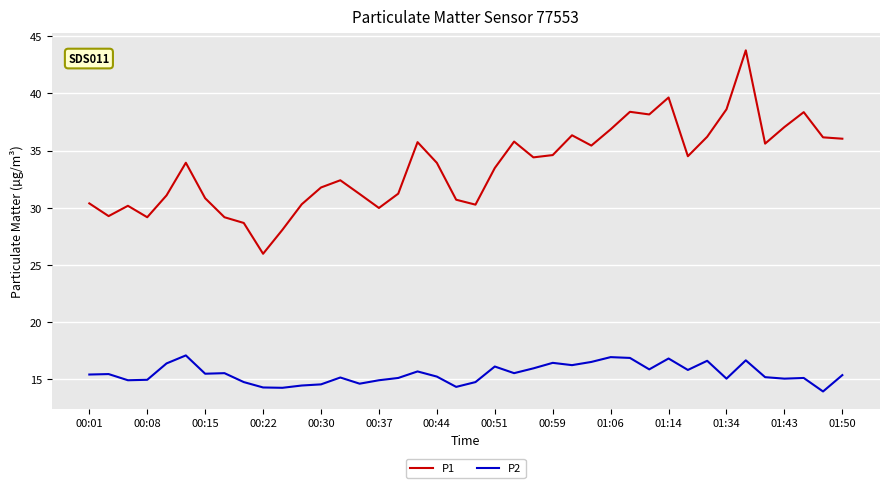

List the series in order of their peak value, highest first.

P1, P2